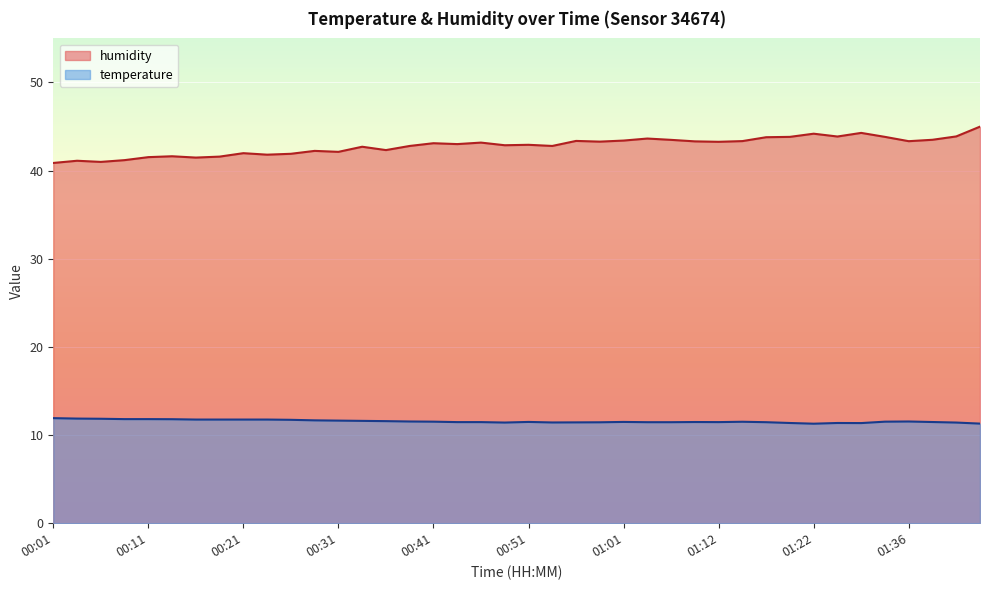

True or false: temperature has a value of 11.4 at 01:28.

True